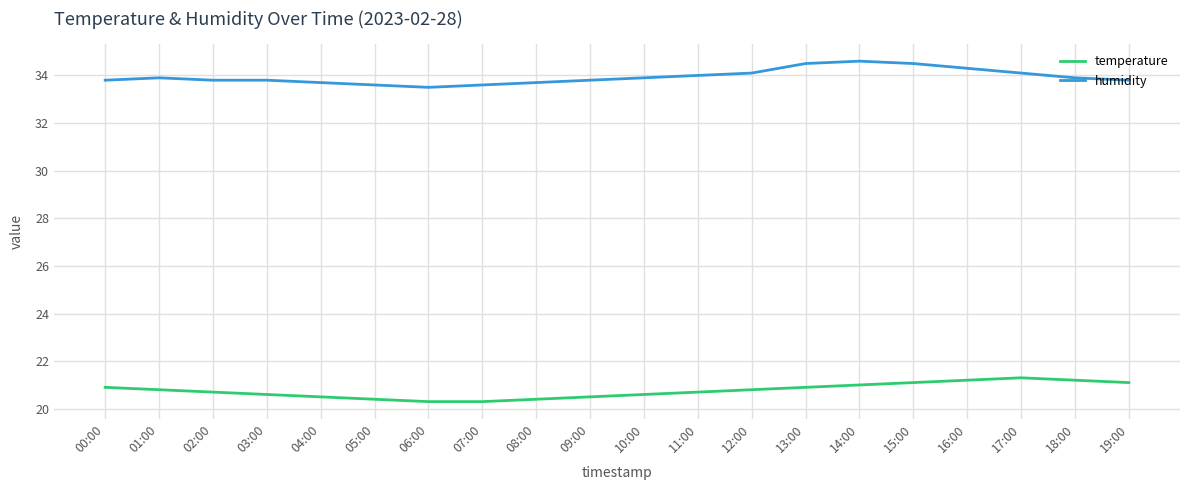

How many temperature values are between 20 and 21?

15